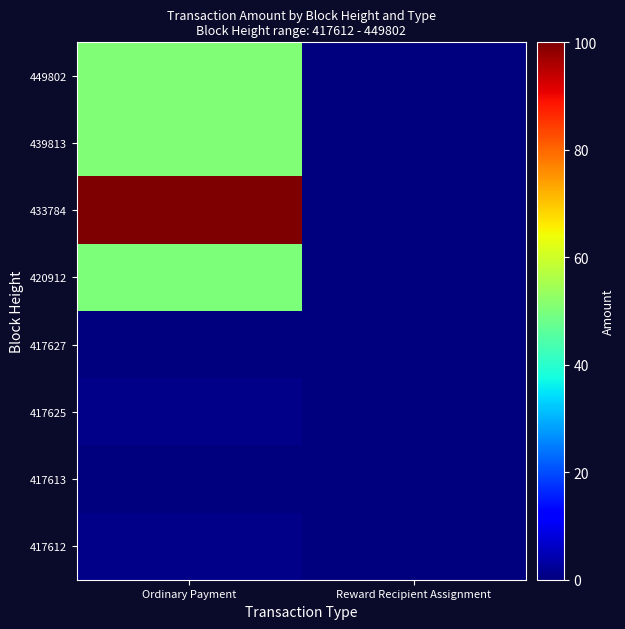

Reading left to right, transcribe all the data shown in this chart.

449802: Ordinary Payment=50.7	Reward Recipient Assignment=0.0
439813: Ordinary Payment=50.7	Reward Recipient Assignment=0.0
433784: Ordinary Payment=100.0	Reward Recipient Assignment=0.0
420912: Ordinary Payment=50.0	Reward Recipient Assignment=0.0
417627: Ordinary Payment=0.0	Reward Recipient Assignment=0.0
417625: Ordinary Payment=1.0	Reward Recipient Assignment=0.0
417613: Ordinary Payment=0.0	Reward Recipient Assignment=0.0
417612: Ordinary Payment=1.0	Reward Recipient Assignment=0.0